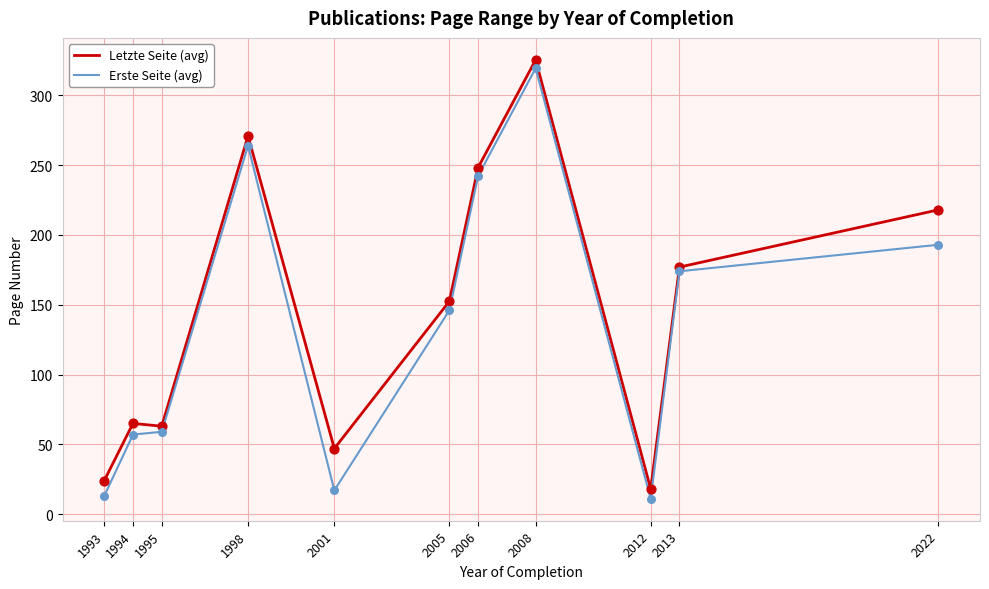

At which category is the sum across all series the highest?

2008